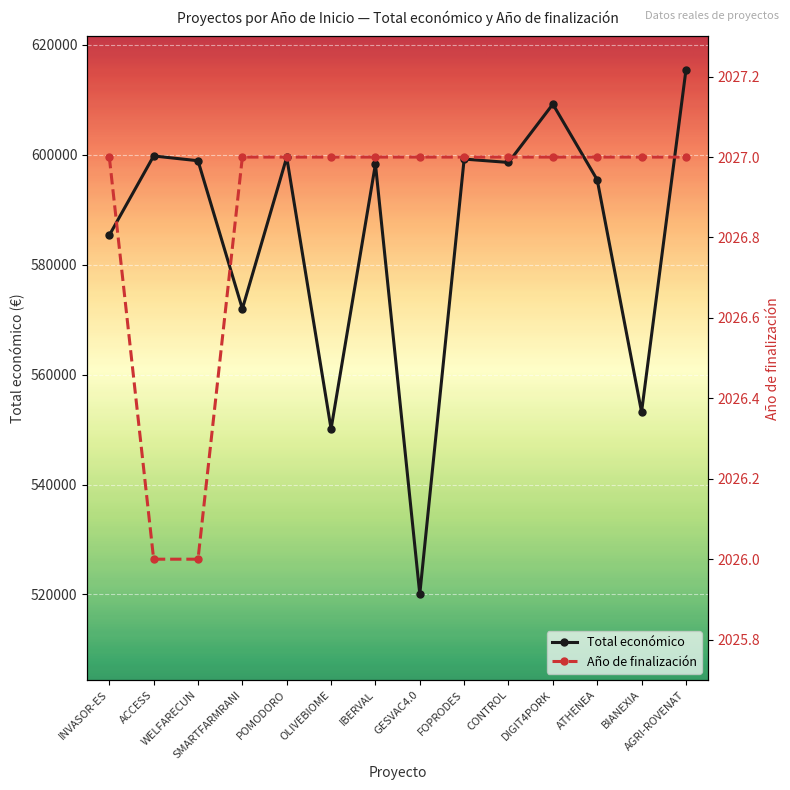

Where is Total económico nearest to the value 567718?

SMARTFARMRANI